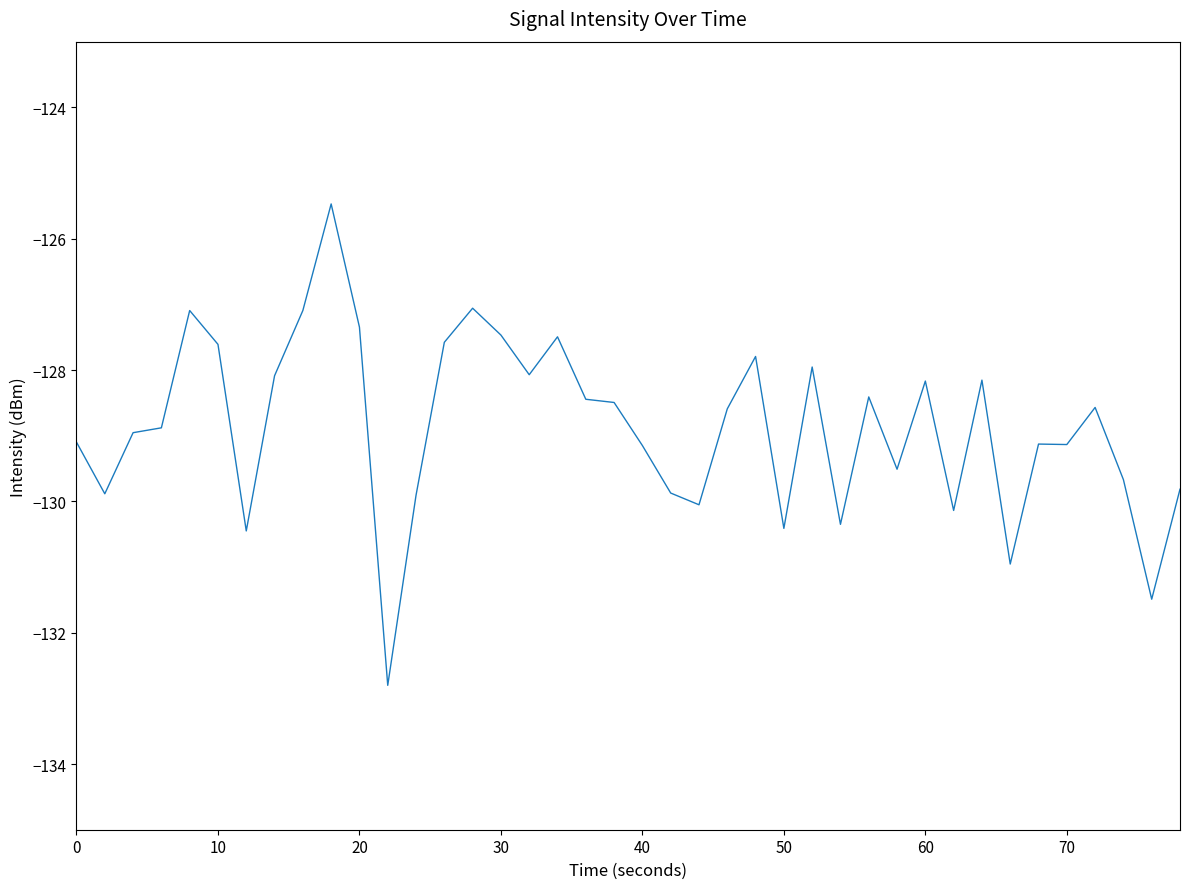

What is the greatest value displayed?

-125.5